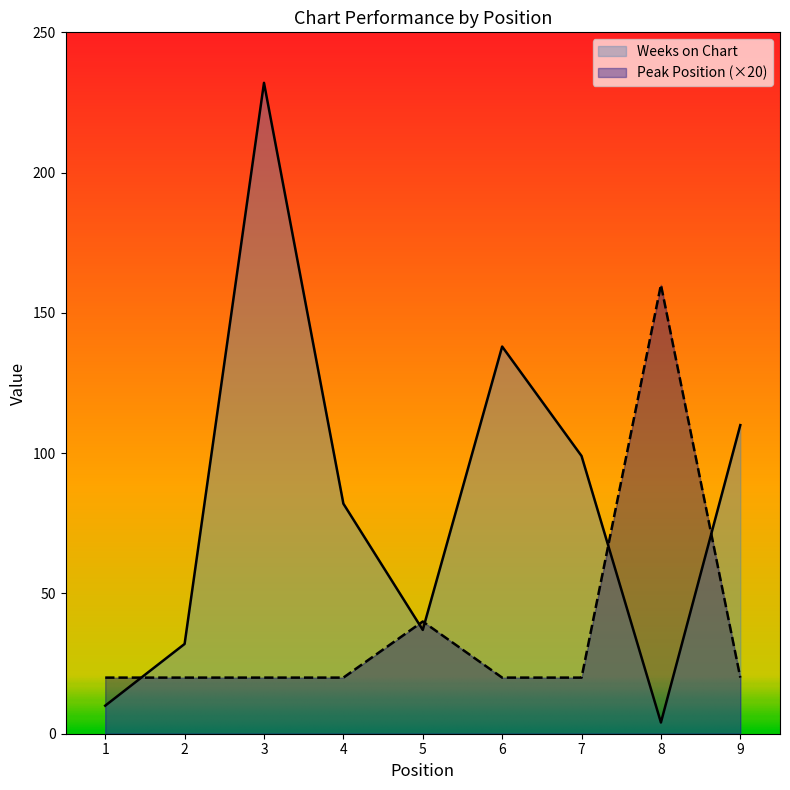

Is it true that Peak Position equals 11 at 2?

False